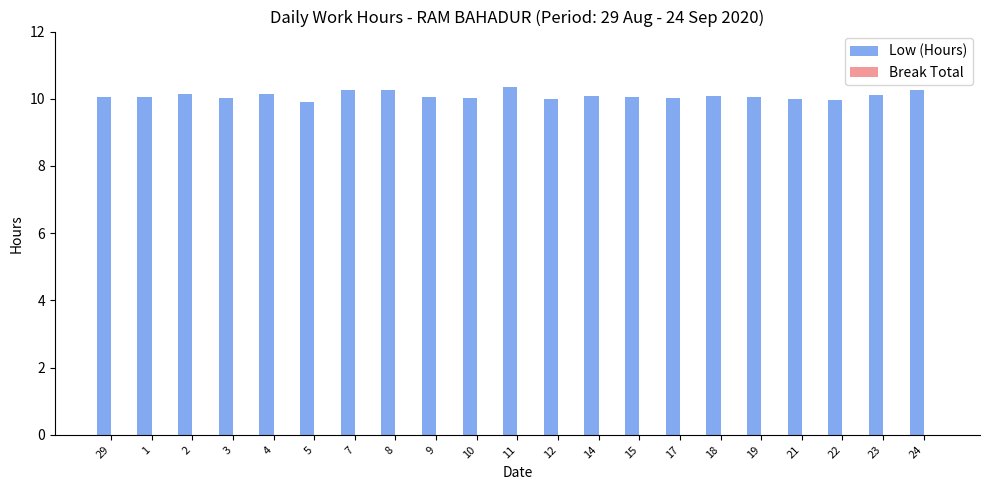

How many bars are there in total?

21